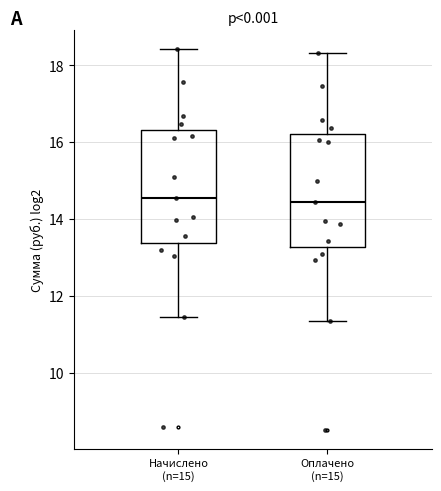

Reading left to right, transcribe this box plot: for each box, give where its median line is, the range the box spans, and where its two whiskers end, as read against the y-axis. The values are not printed on the chart, so give them approximately, as read against the axis.

Начислено (n=15): median 14.6, box 13.4 to 16.4, whiskers 11.4 to 18.4
Оплачено (n=15): median 14.4, box 13.2 to 16.2, whiskers 11.4 to 18.4